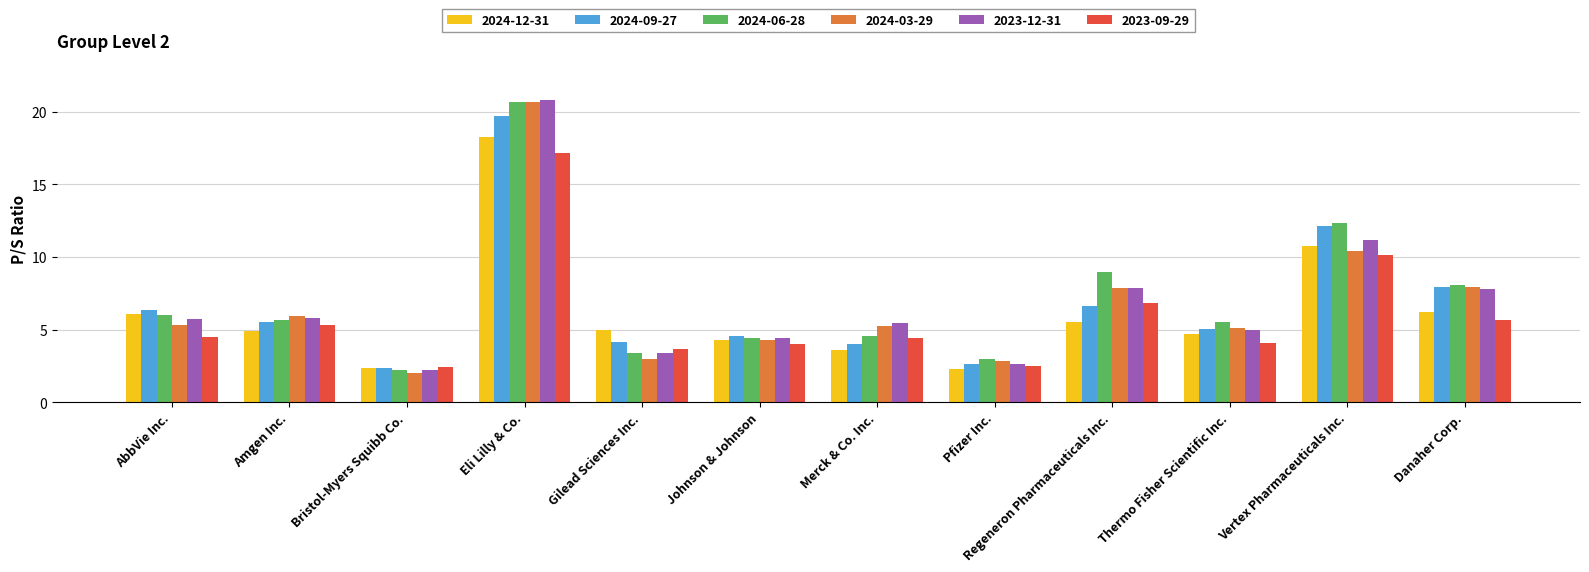

Where does the 2024-09-27 series first go above 5?

AbbVie Inc.